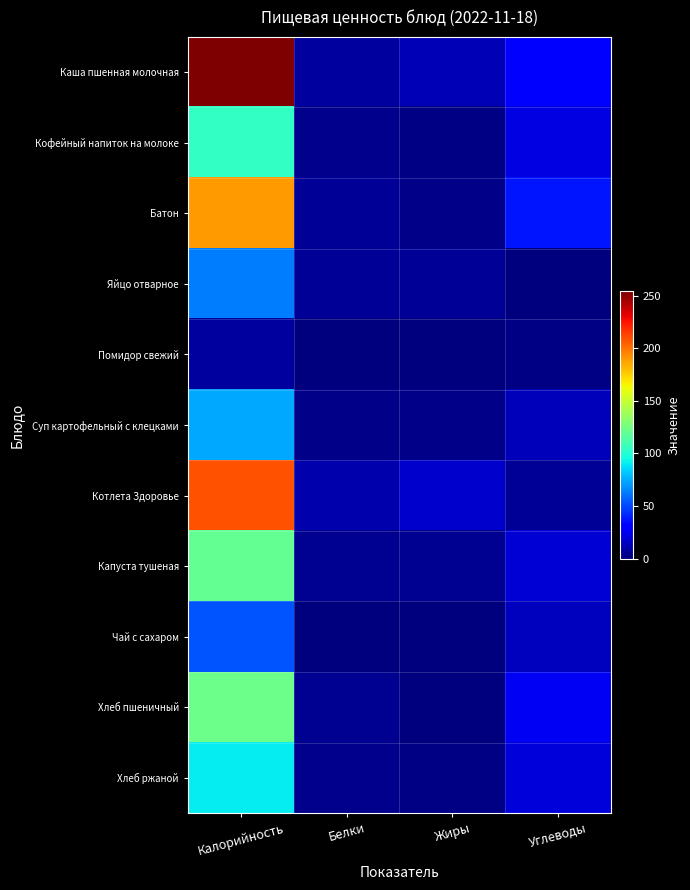

What is the difference between the highest and lowest values at Углеводы?

37